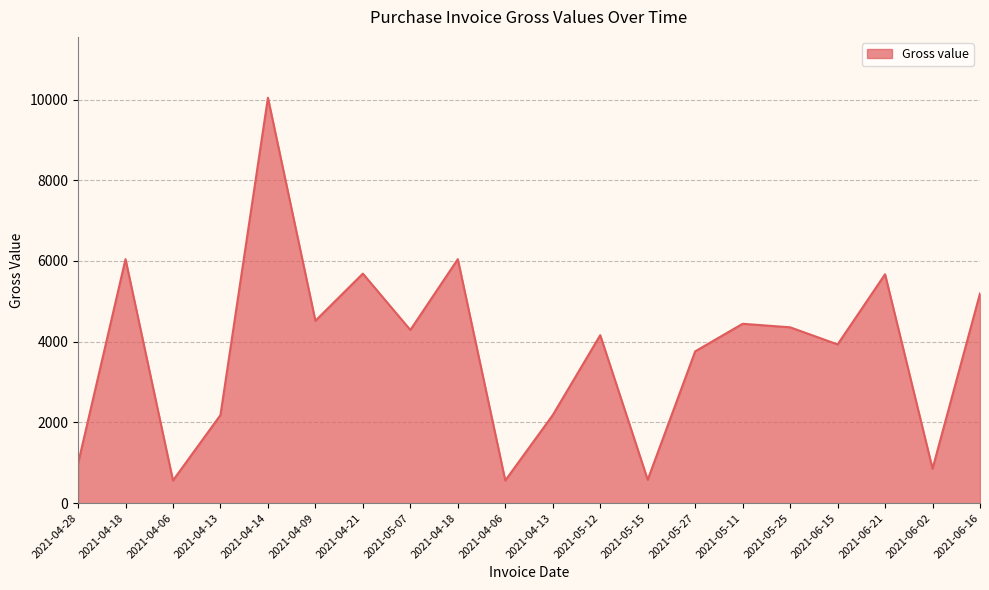

Reading left to right, list all the values displayed in this chart.

2021-04-28=979	2021-04-18=6045	2021-04-06=562	2021-04-13=2183	2021-04-14=10045	2021-04-09=4519	2021-04-21=5687	2021-05-07=4291	2021-04-18=6045	2021-04-06=562	2021-04-13=2183	2021-05-12=4162	2021-05-15=580	2021-05-27=3761	2021-05-11=4444	2021-05-25=4357	2021-06-15=3933	2021-06-21=5671	2021-06-02=855	2021-06-16=5195